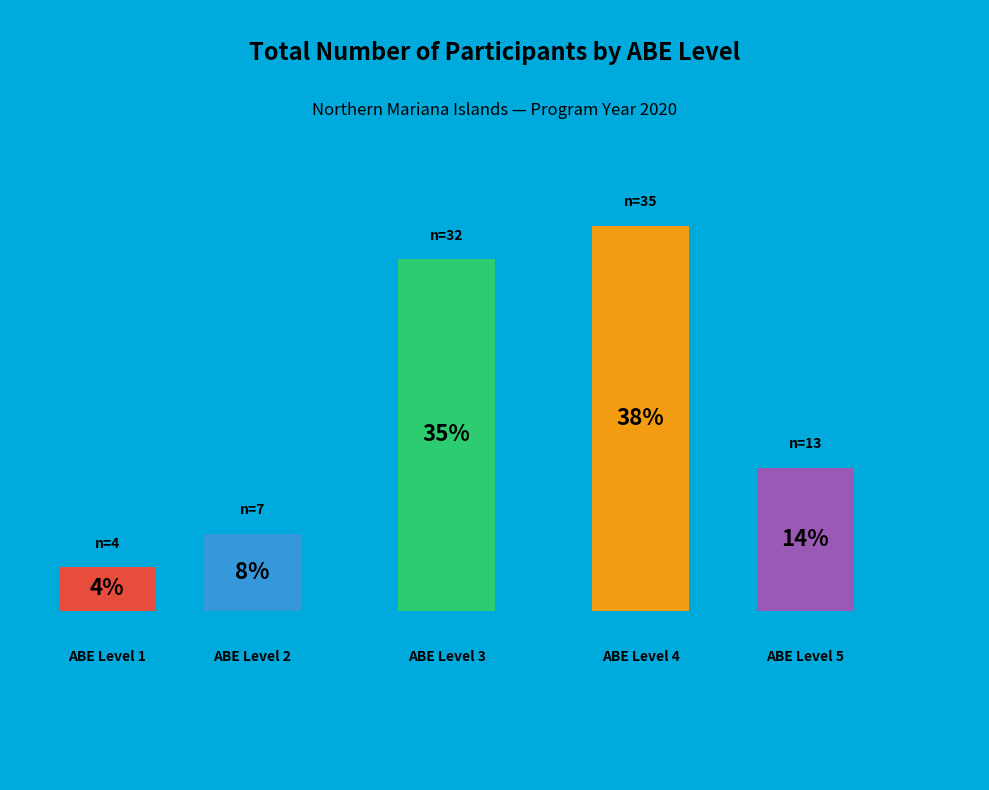

What percentage is the ABE Level 1 slice, to the nearest percent?

4%